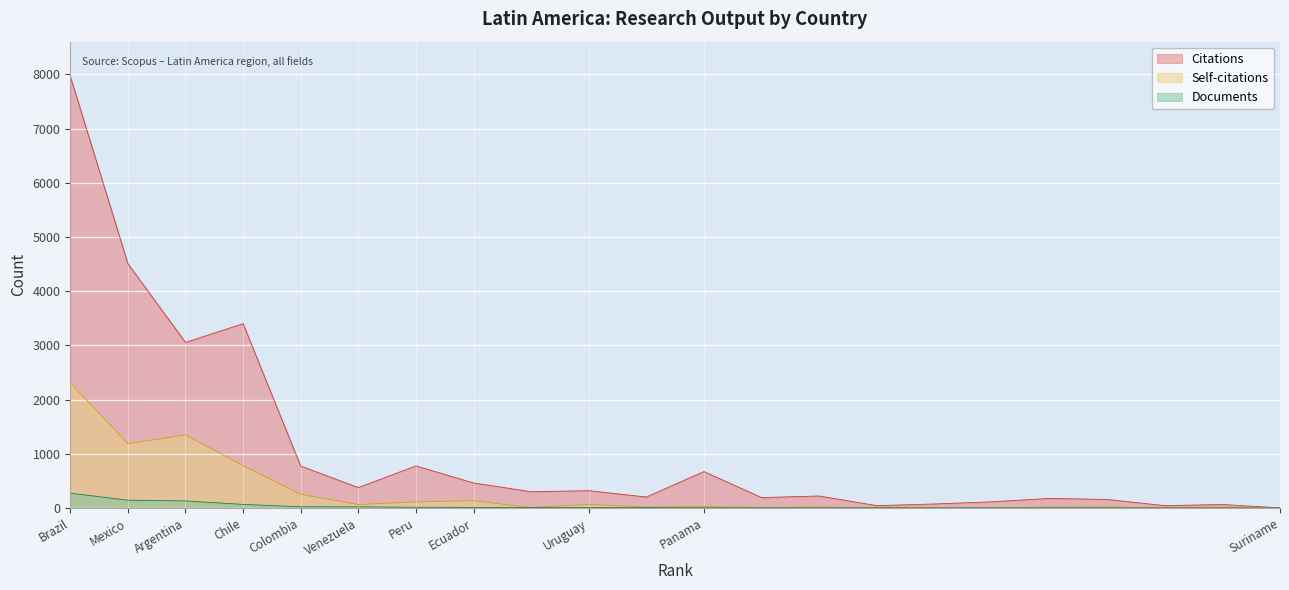

What is the sum of all Citations values?

23922